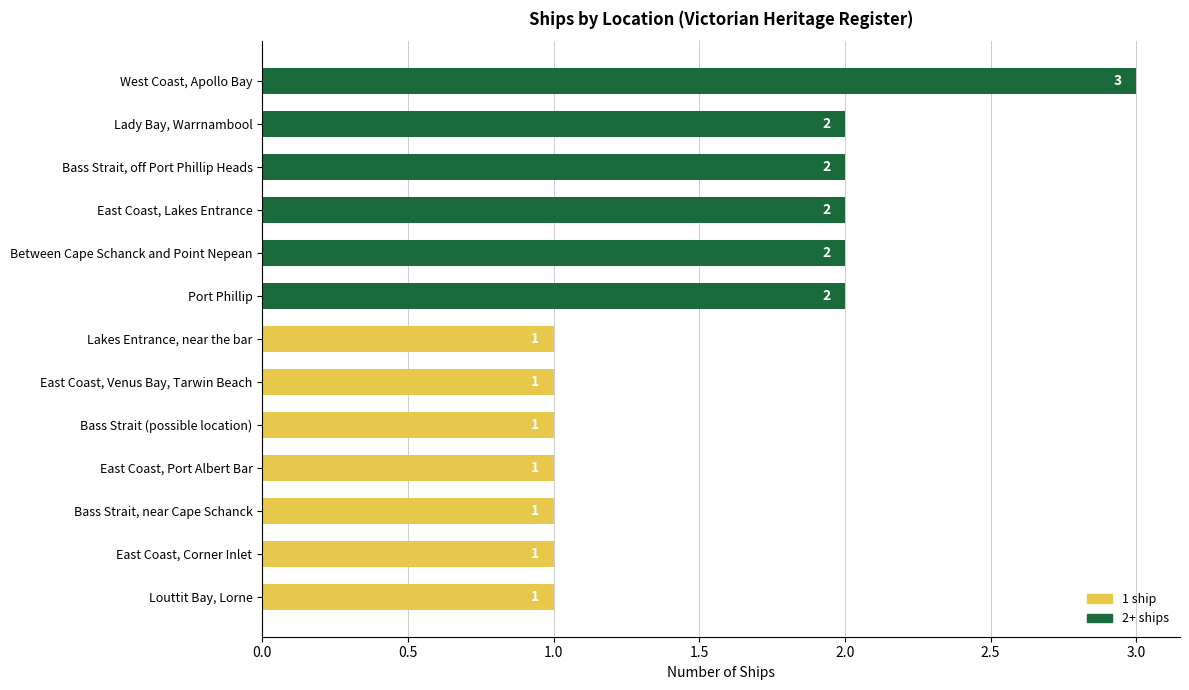

Reading top to bottom, what are all the values shown in this chart?

3	2	2	2	2	2	1	1	1	1	1	1	1